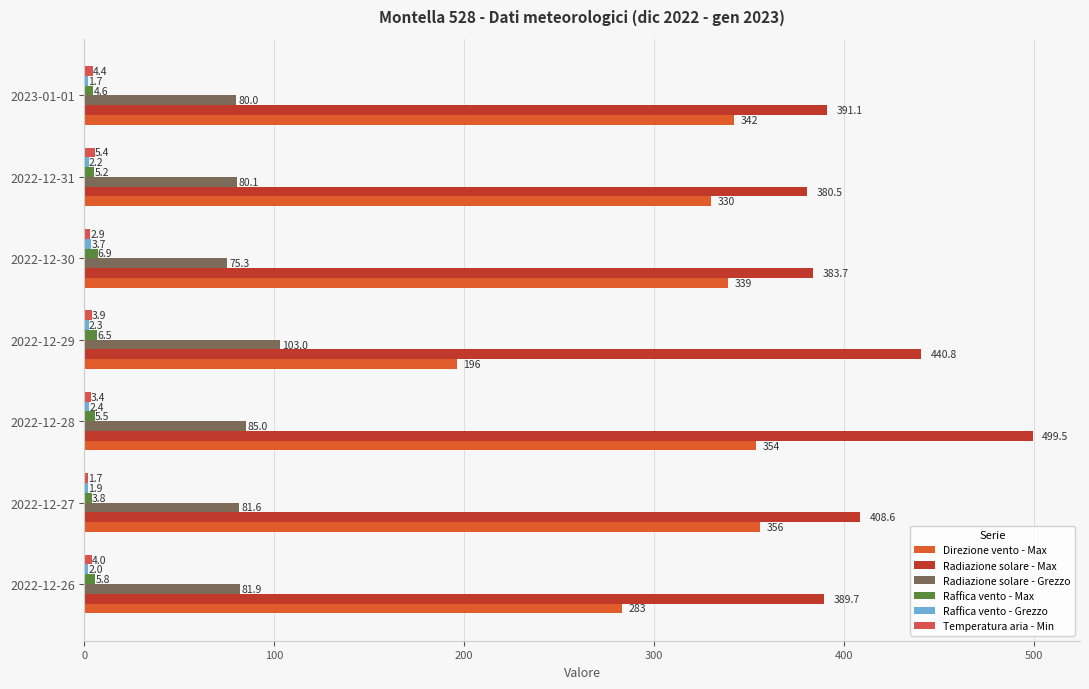

How many values in the Raffica vento - Max series are below 5?

2